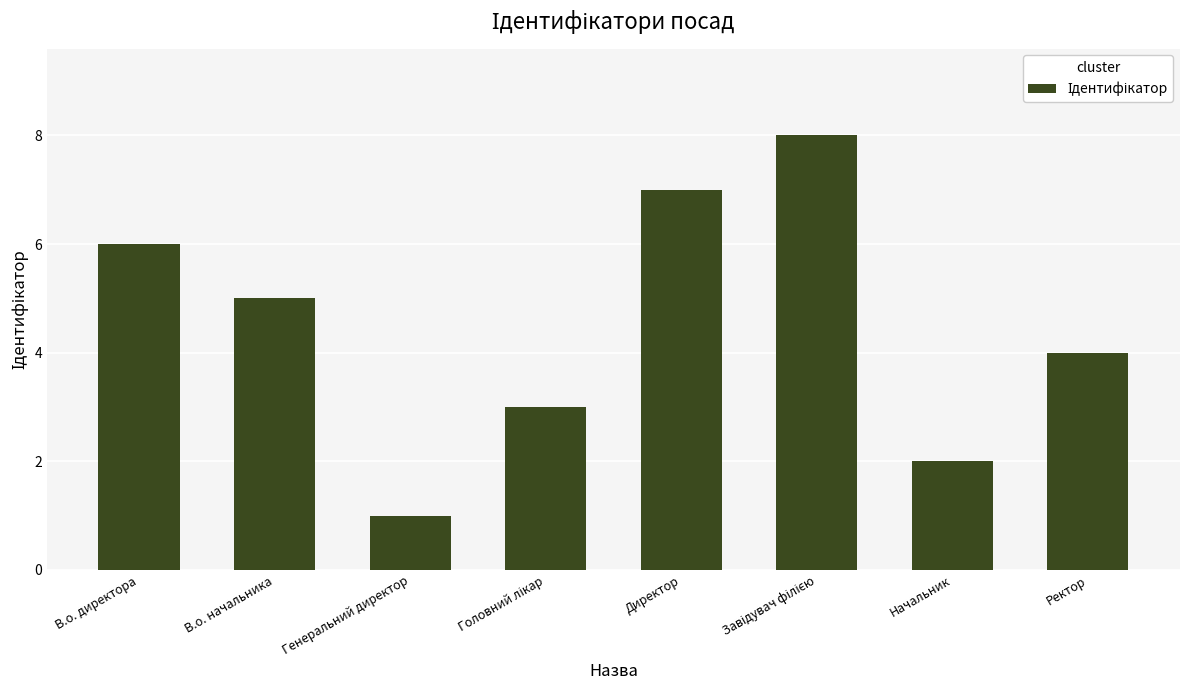

What is the difference between the maximum and minimum values?

7